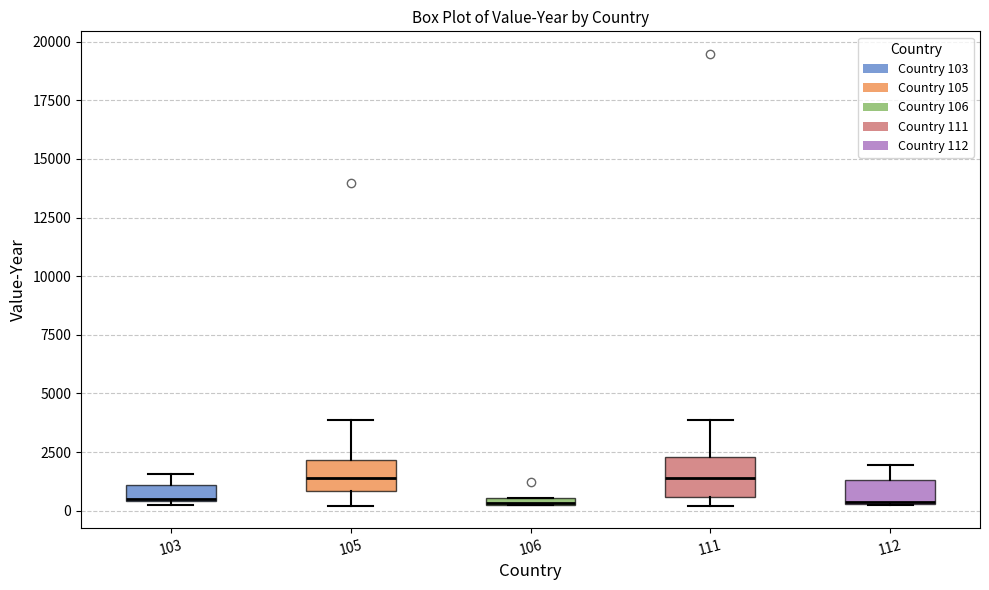

Where is the upper edge of the box at x = 103 on the y-axis? The values are not printed on the chart, so give them approximately, as read against the axis.

1000